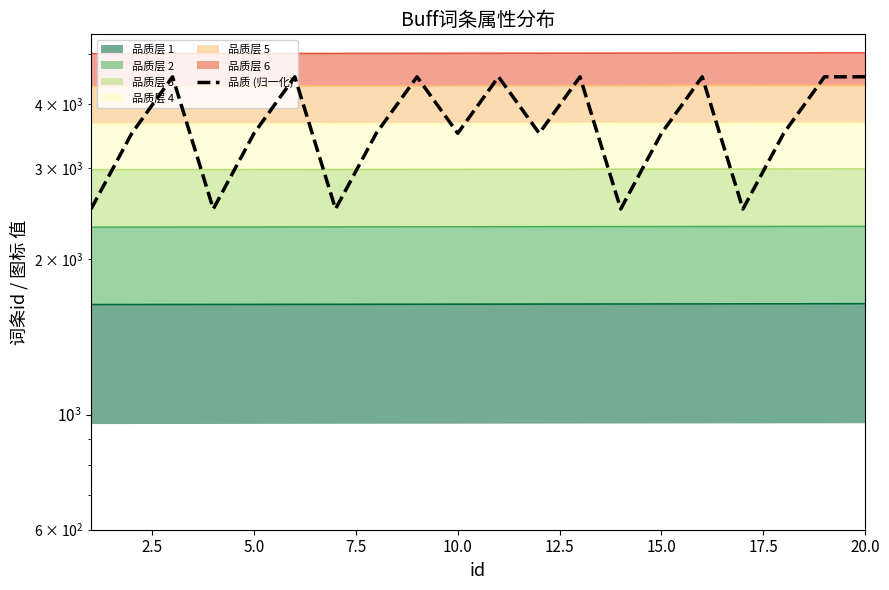

What is the value of the 12th point from the left?

3508.3